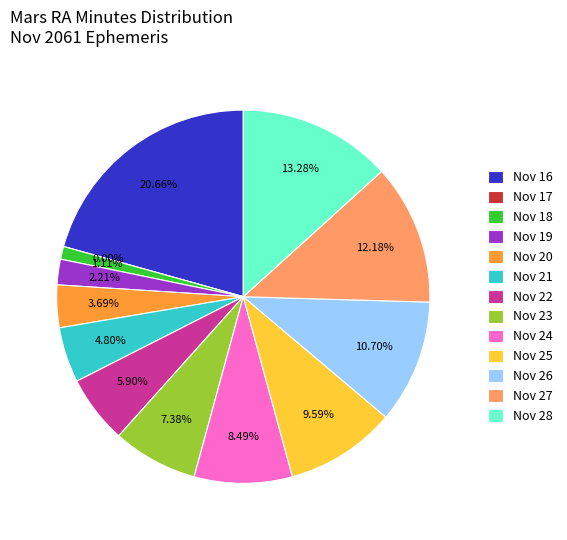

Between Nov 25 and Nov 17, which is larger?

Nov 25